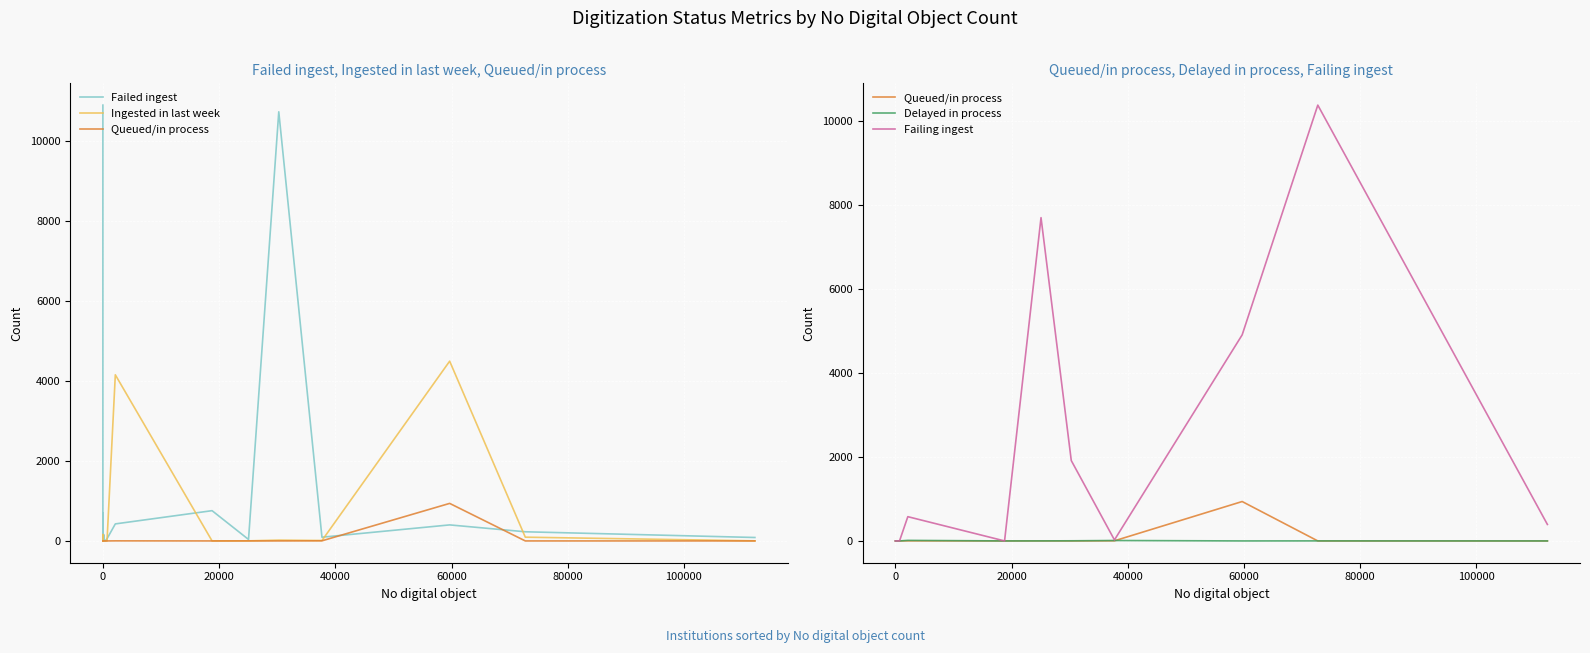

Is it true that Failing ingest equals -4321 at 16?

False